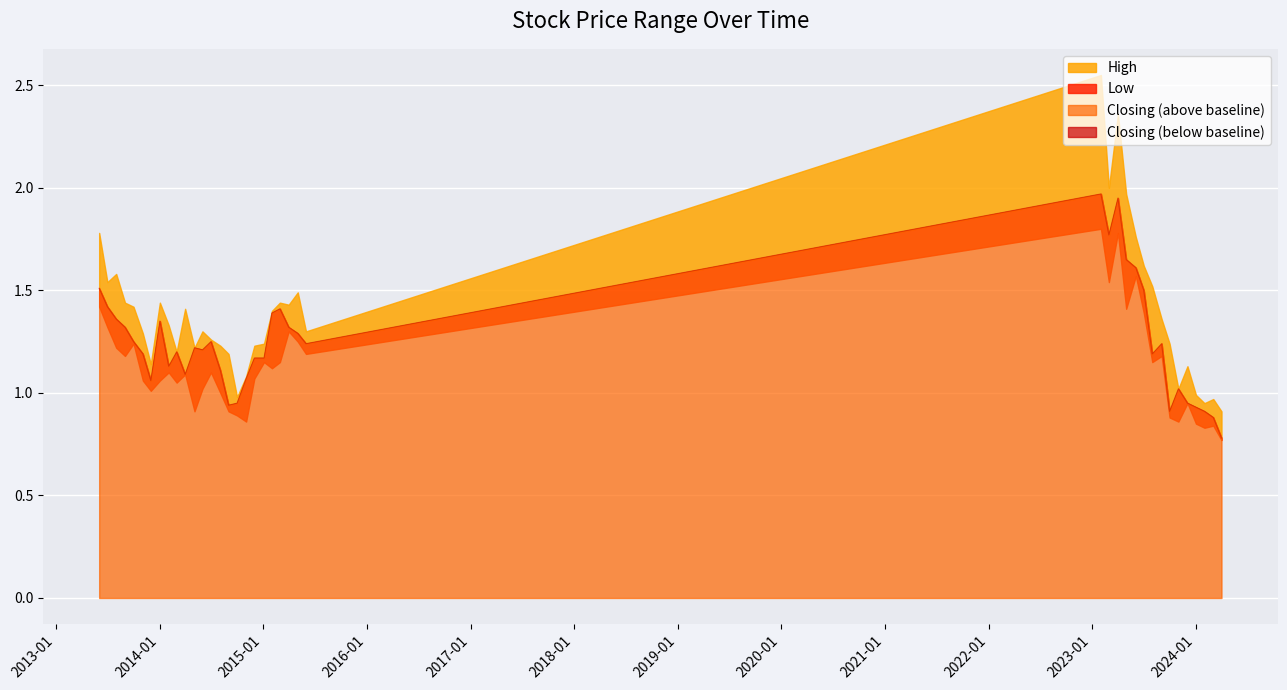

Rank the categories by High value from highest to lowest.

14, 12, 13, 11, 39, 10, 9, 37, 38, 8, 16, 18, 32, 36, 17, 35, 29, 19, 7, 31, 15, 27, 34, 26, 6, 20, 21, 25, 28, 30, 24, 33, 4, 22, 5, 3, 23, 1, 2, 0